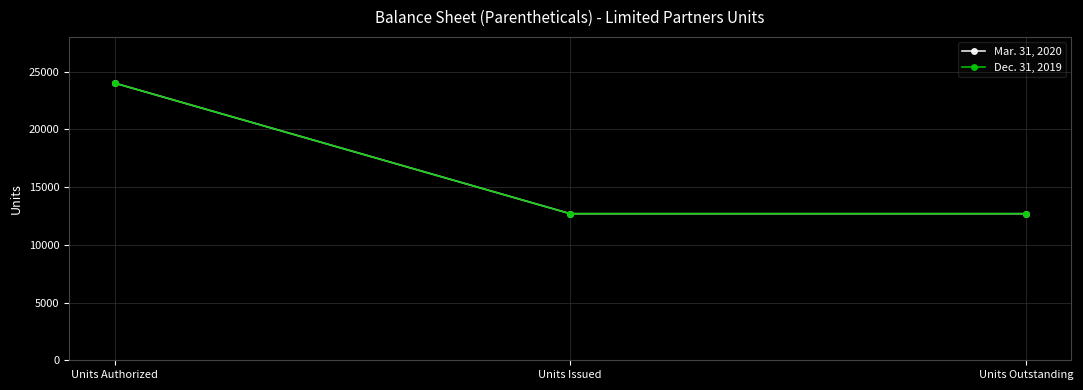

Is this an area chart (filled region under the line)?

No